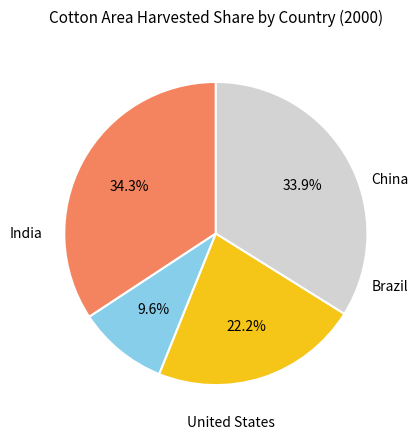

Does any single category account for the majority?

No